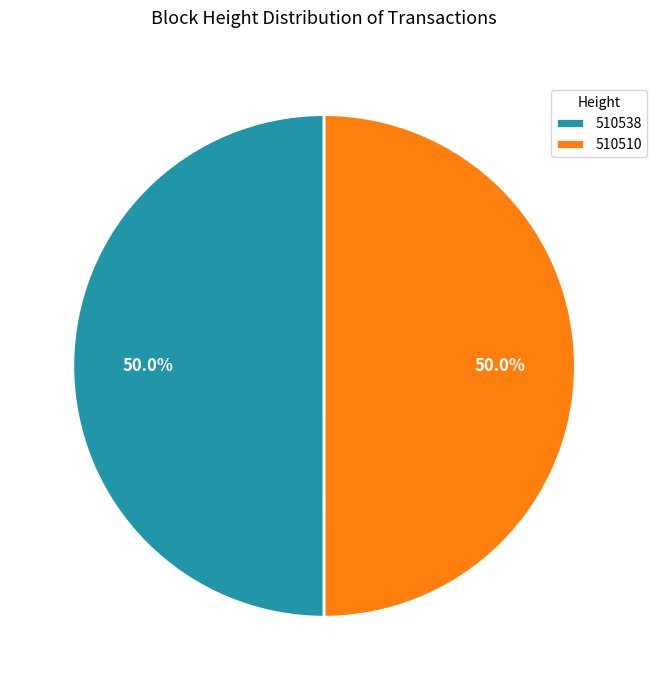

Do 510510 and 510538 together represent more than half of the pie?

Yes